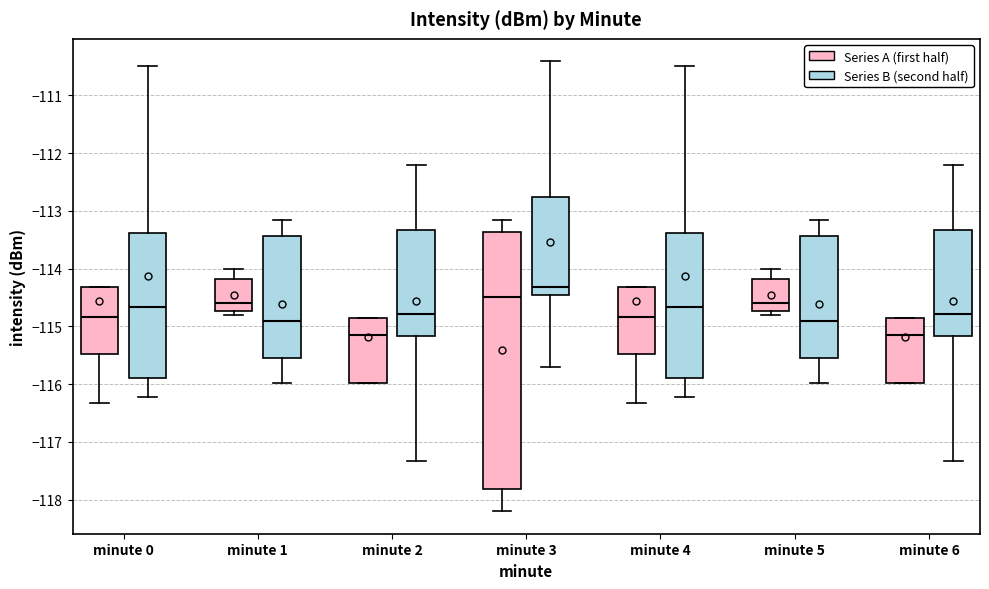

Which box has the highest median line?

minute 3 (Series B (second half))